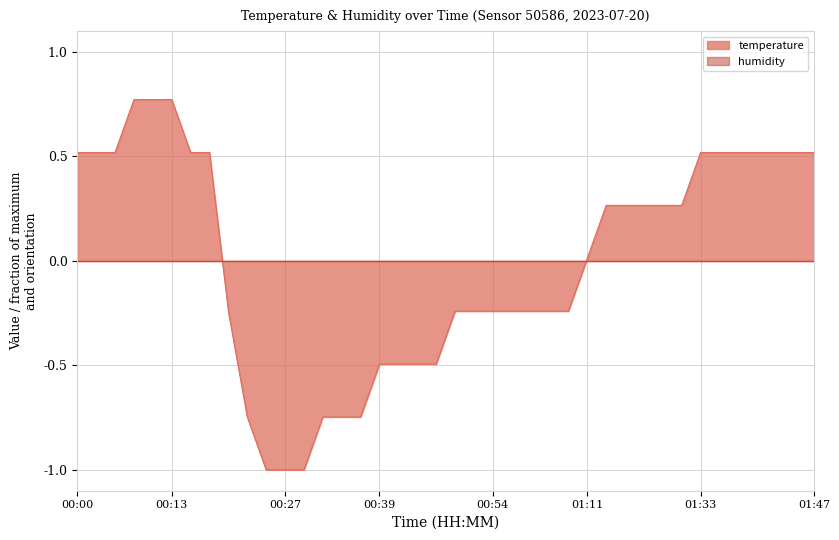

Reading left to right, transcribe all the data shown in this chart.

00:00=0.5	00:03=0.5	00:05=0.5	00:08=0.8	00:10=0.8	00:13=0.8	00:15=0.5	00:18=0.5	00:20=-0.2	00:22=-0.7	00:25=-1.0	00:27=-1.0	00:30=-1.0	00:32=-0.7	00:35=-0.7	00:37=-0.7	00:39=-0.5	00:42=-0.5	00:44=-0.5	00:47=-0.5	00:49=-0.2	00:52=-0.2	00:54=-0.2	00:56=-0.2	00:59=-0.2	01:01=-0.2	01:04=-0.2	01:11=0.0	01:14=0.3	01:16=0.3	01:19=0.3	01:21=0.3	01:24=0.3	01:33=0.5	01:35=0.5	01:37=0.5	01:40=0.5	01:42=0.5	01:45=0.5	01:47=0.5